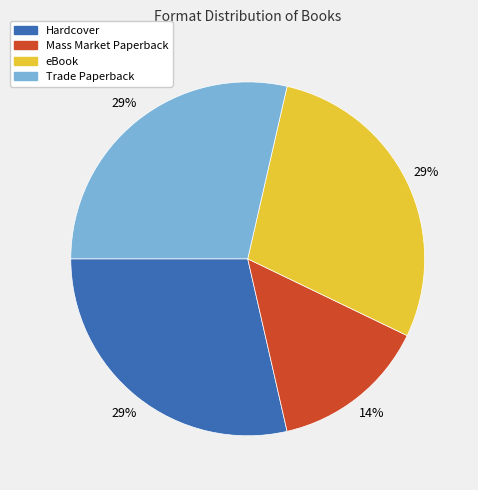

To the nearest percent, what is the combined percentage of Trade Paperback and Mass Market Paperback?

43%